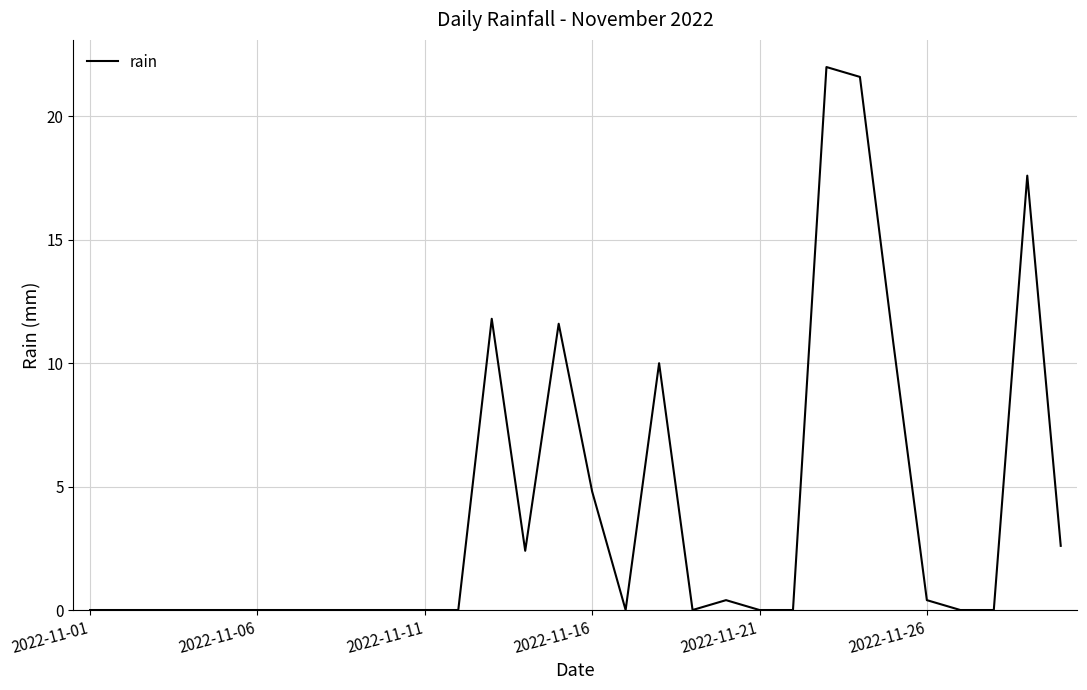

What is the maximum value shown in the chart?

22.0